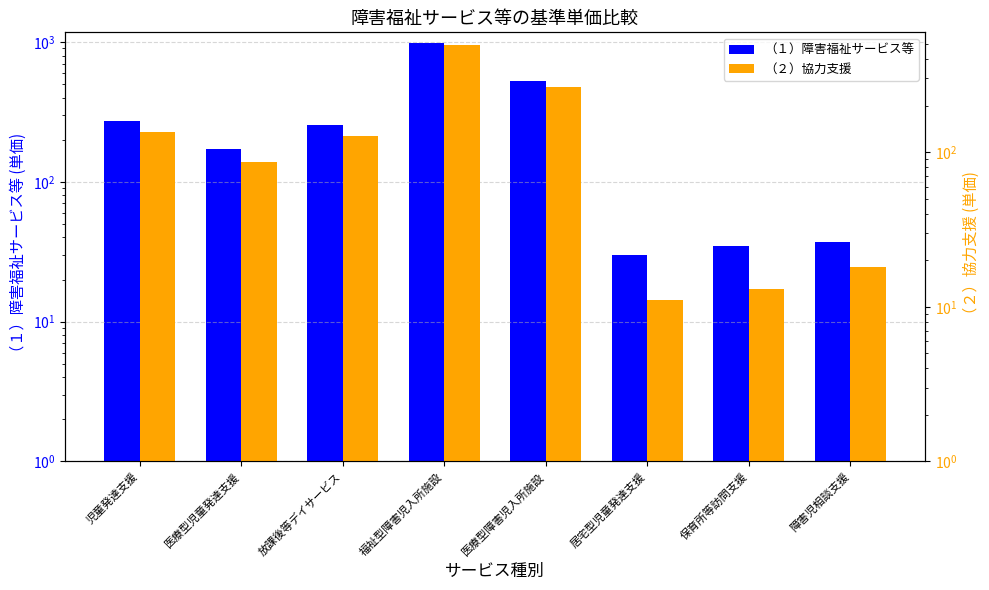

What is the difference between the highest and lowest values at 福祉型障害児入所施設?

492